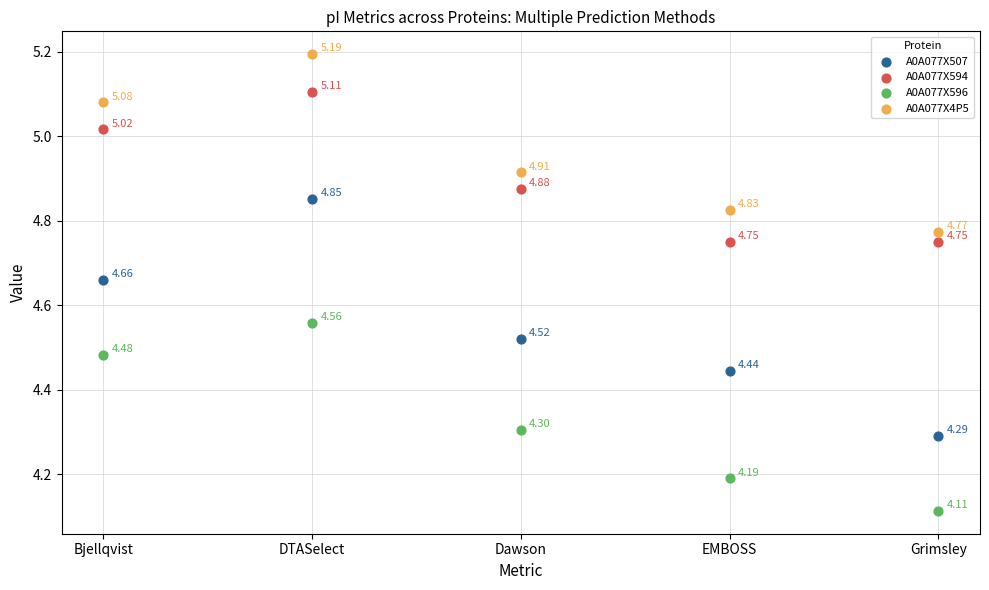

Which series reaches the minimum Y coordinate?

A0A077X596